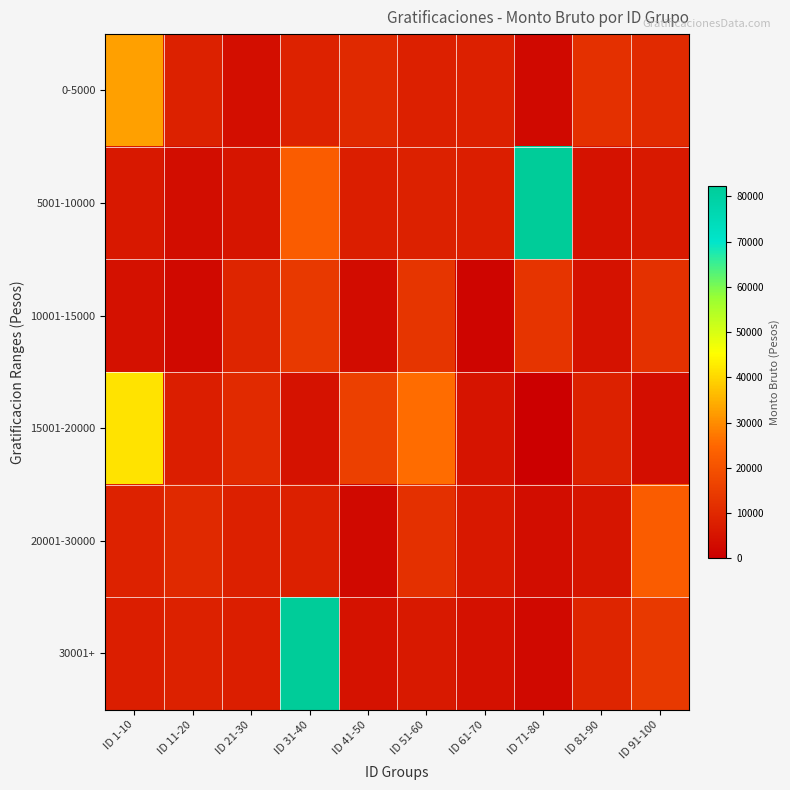

List the series in order of their peak value, lowest first.

10001-15000, 20001-30000, 0-5000, 15001-20000, 5001-10000, 30001+